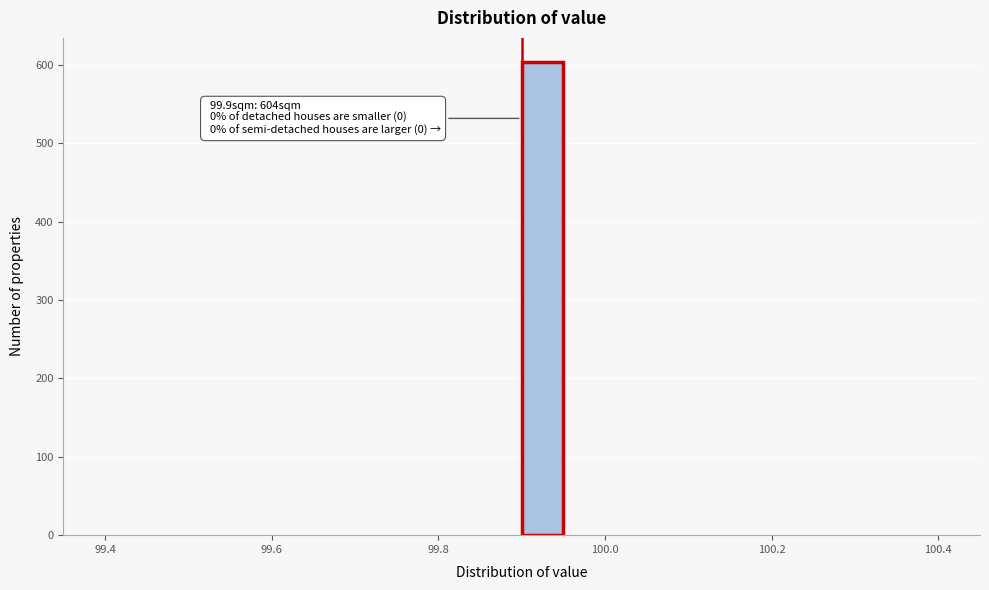

Read against the x-axis, roughly where is the centre of the tallest bar?

99.92